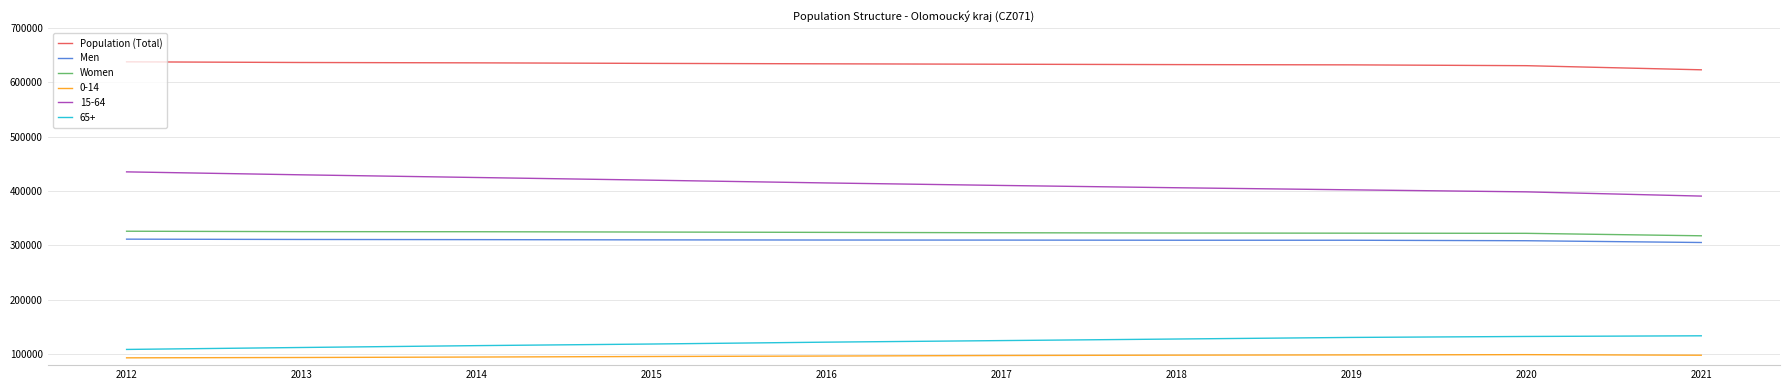

Does the chart display data point markers on the line(s)?

No